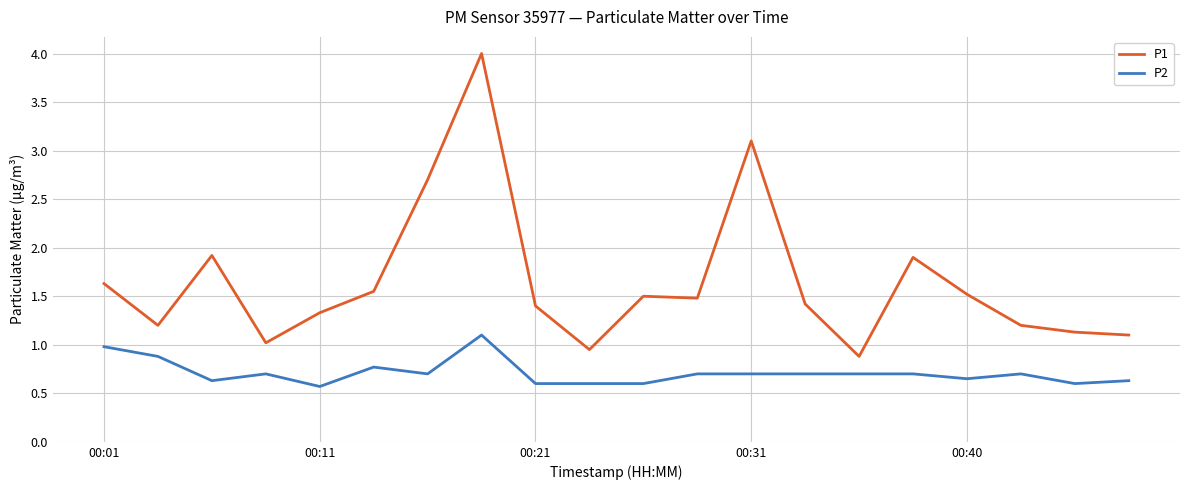

True or false: P1 and P2 cross at least once.

False